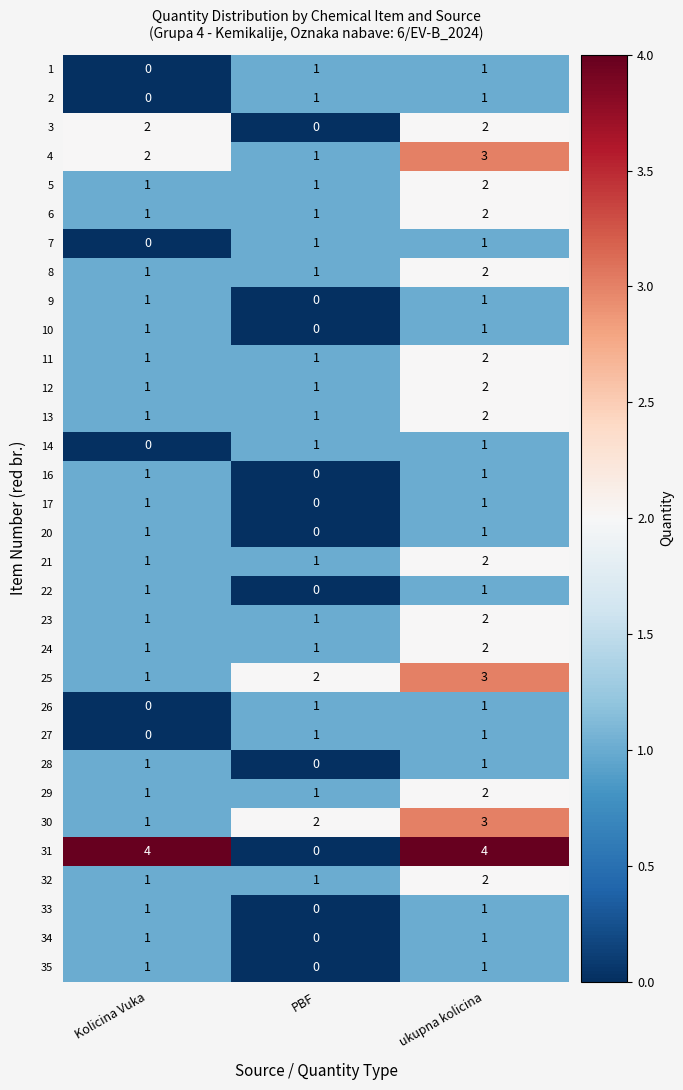

Count the number of data series in this chart.

32